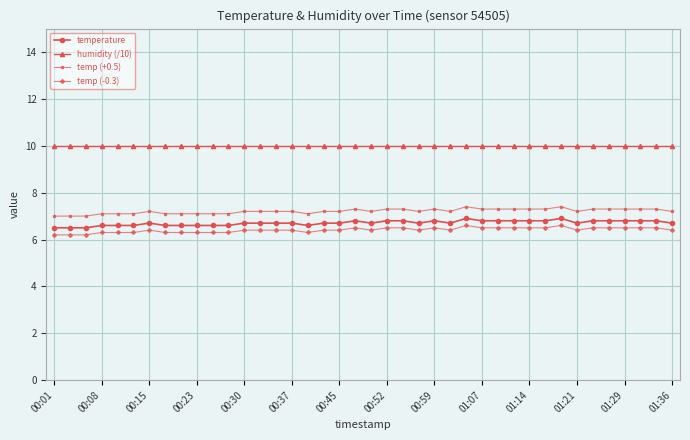

What is the value of the humidity (/10) point at the 7th from the left?

10.0